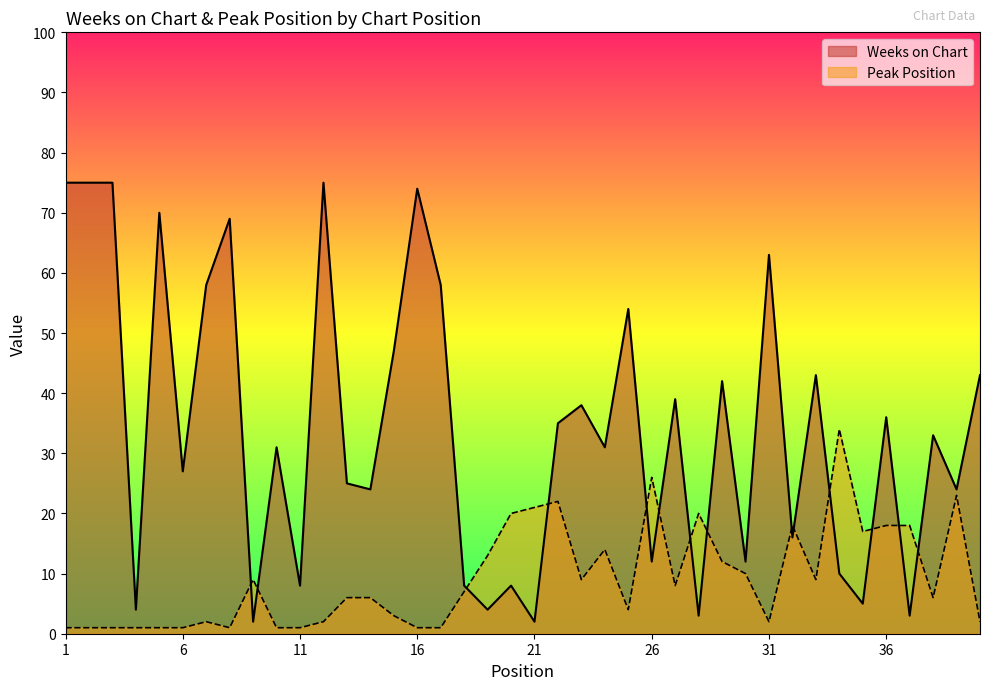

Between 26 and 32, which series saw the biggest shift?

Peak Position